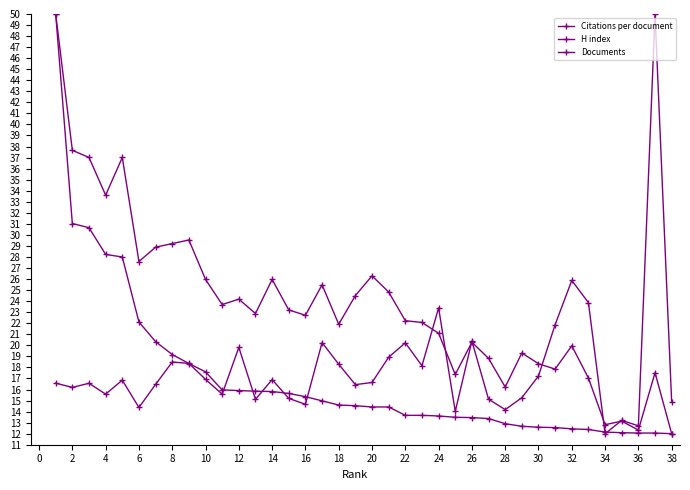

Count the number of categories in the chart.

38